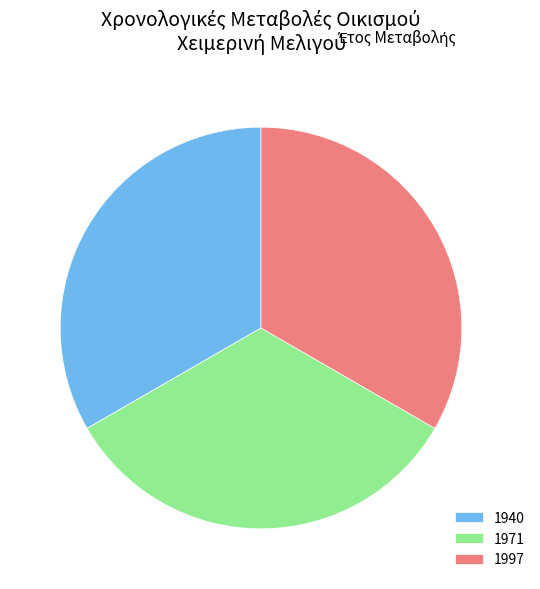

Combined, do 1940 and 1997 account for over 50%?

Yes